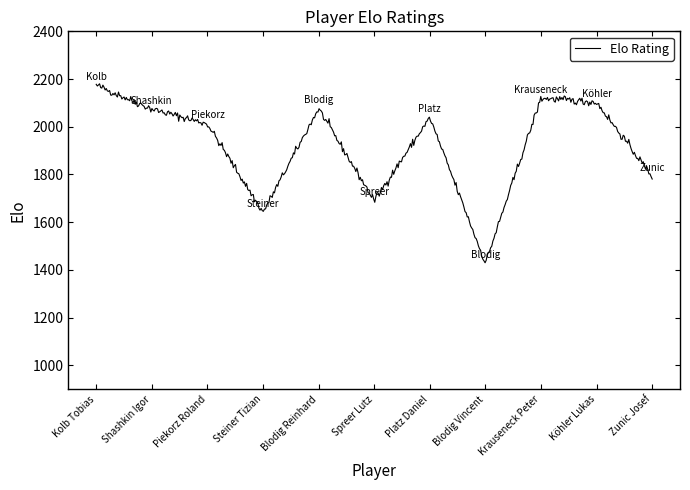

What is the smallest value displayed?

1430.0